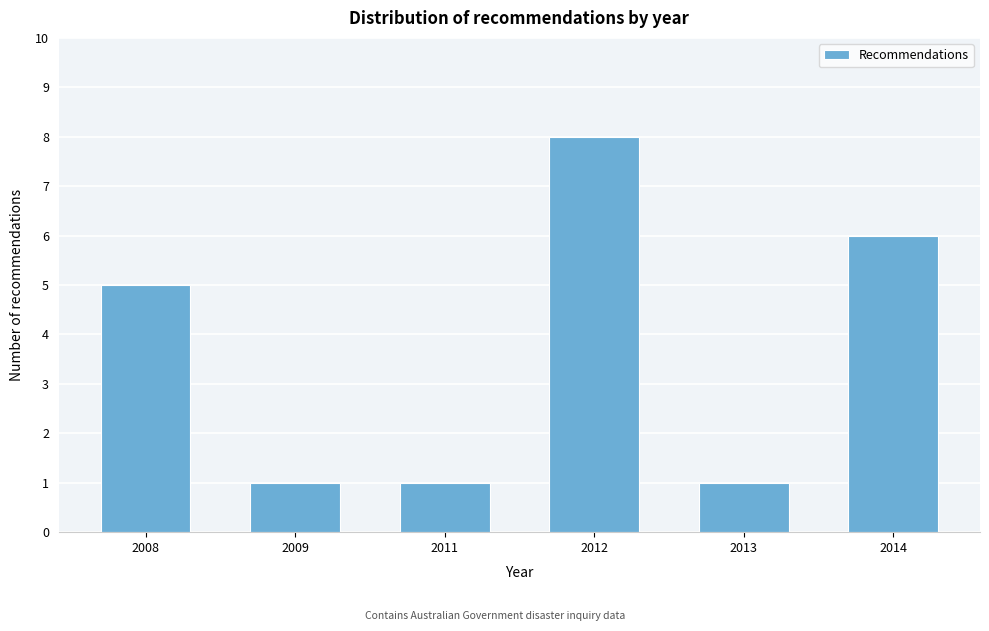

Reading left to right, extract all data points from this chart.

5	1	1	8	1	6